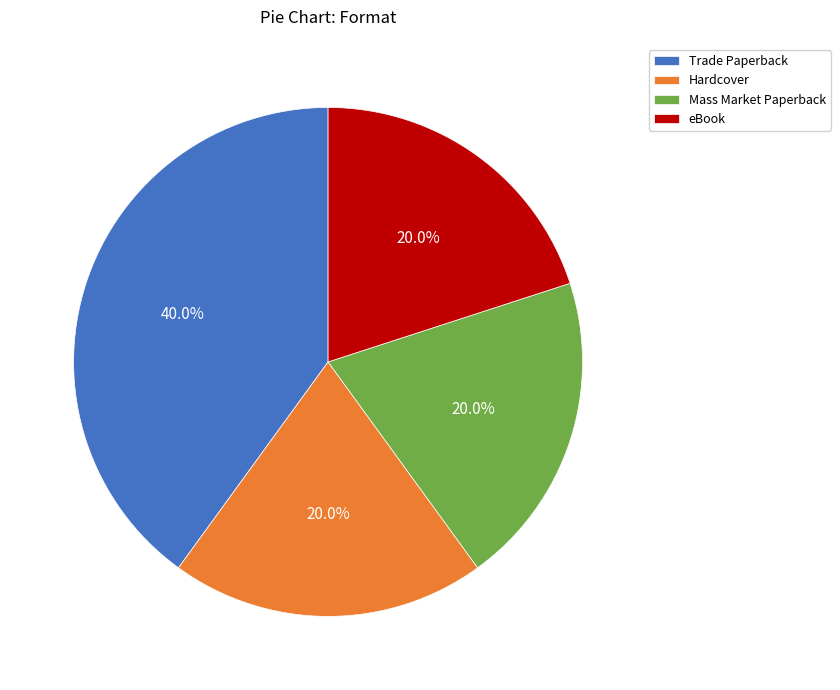

To the nearest percent, what is the difference between the largest and smallest slice percentages?

20%